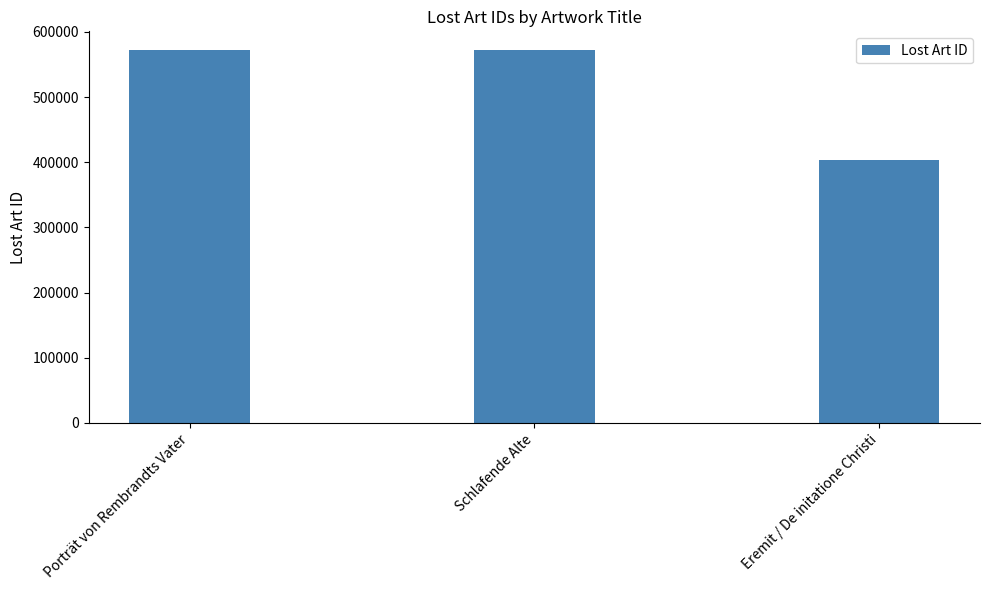

The chart shows a value of 403836 at Eremit / De initatione Christi. True or false?

True